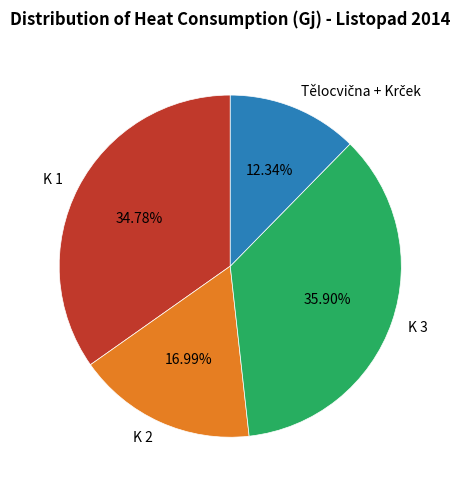

What is the total percentage of K 2 and K 3?

52.9%